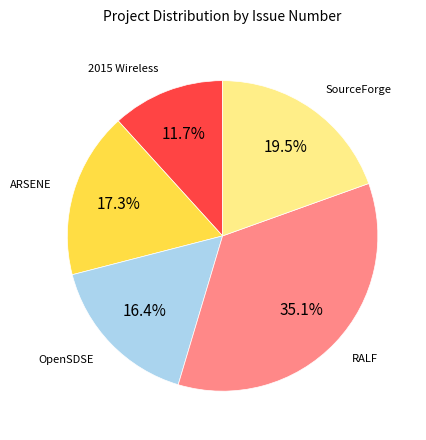

What is the total percentage of SourceForge and 2015 Wireless?

31.2%